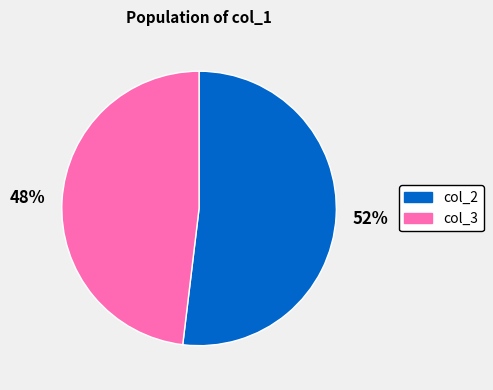

Between col_3 and col_2, which is larger?

col_2